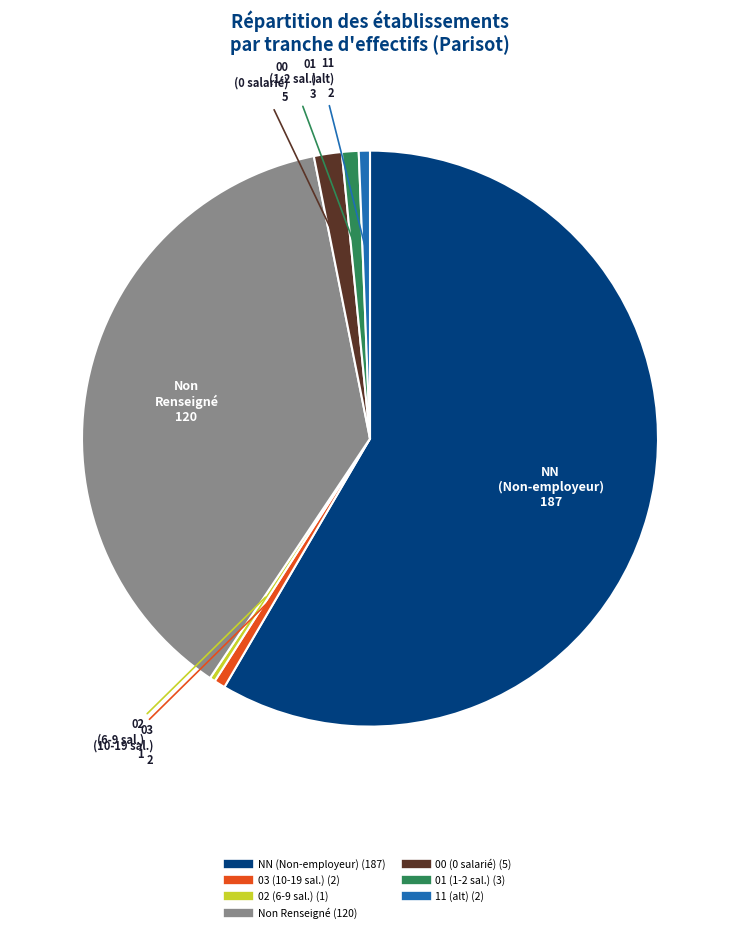

Does any single category account for the majority?

Yes